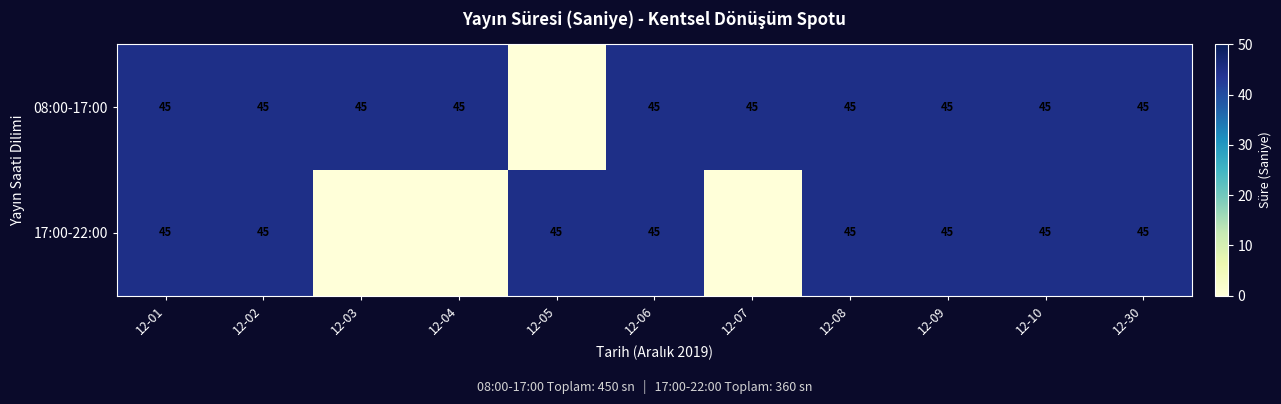

The value of 08:00-17:00 at 12-02 is 45. True or false?

True